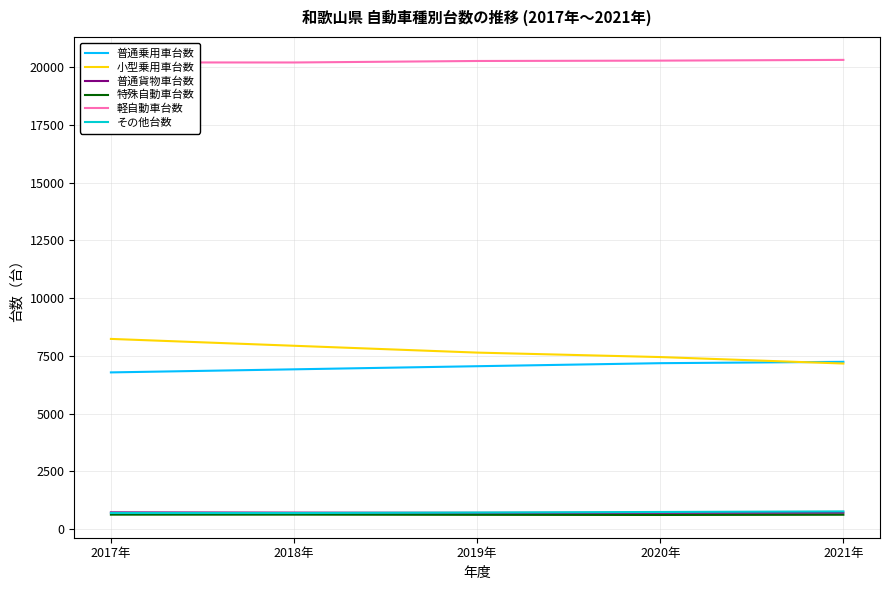

At which label is 普通乗用車台数 closest to 7018?

2019年